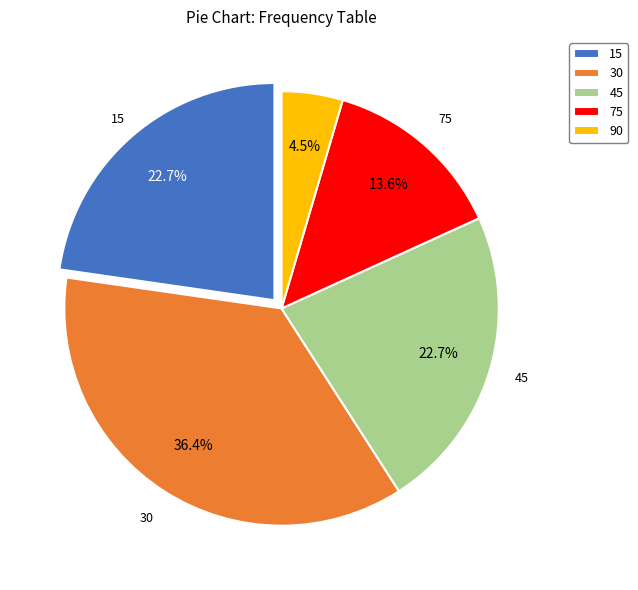

Between 90 and 30, which is larger?

30